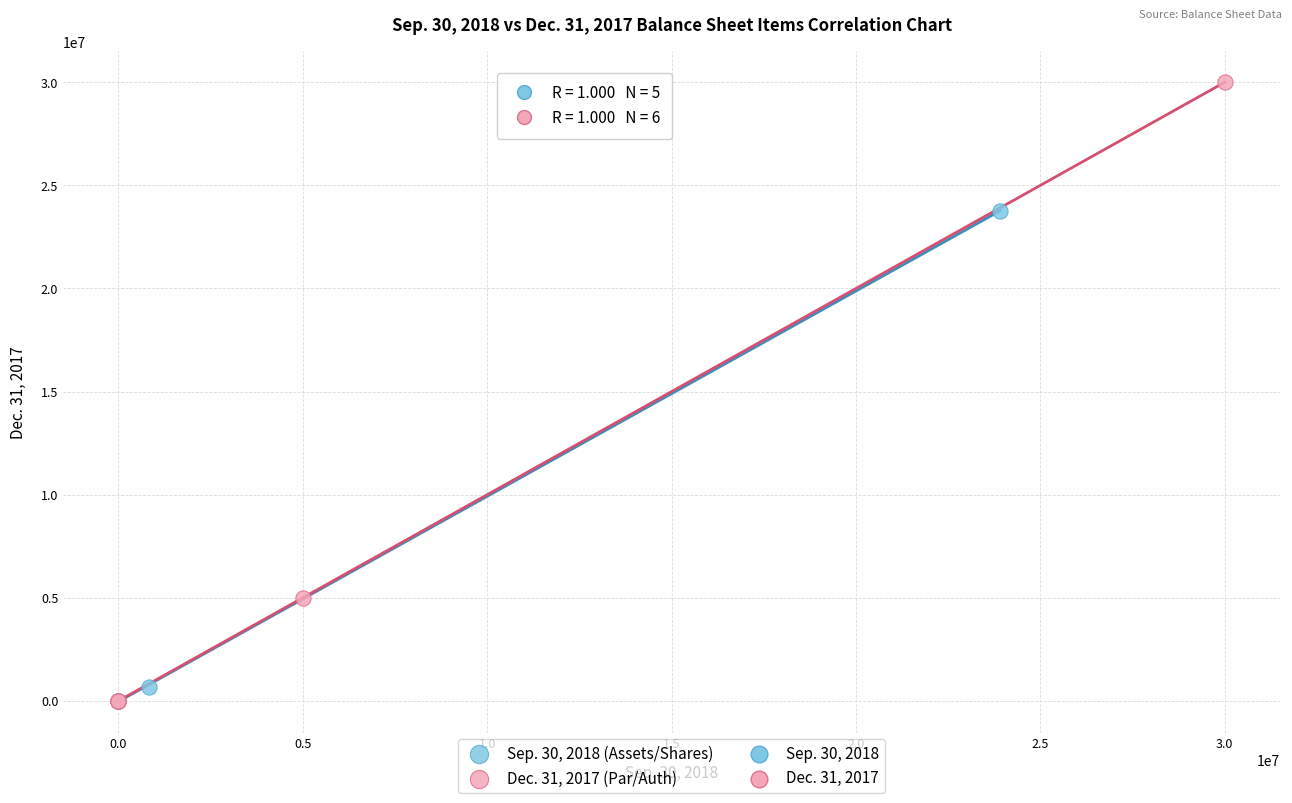

Which series has the largest Y range (max minus min)?

Dec. 31, 2017 (Par/Auth)